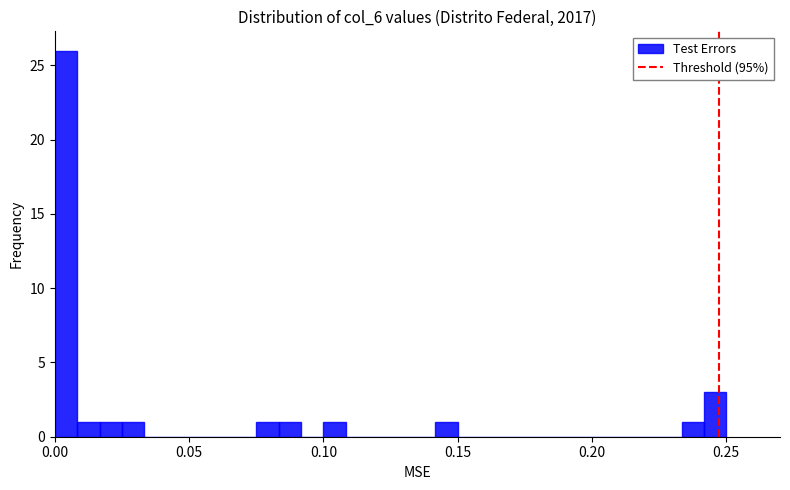

Read against the x-axis, roughly where is the centre of the tallest bar?

0.005